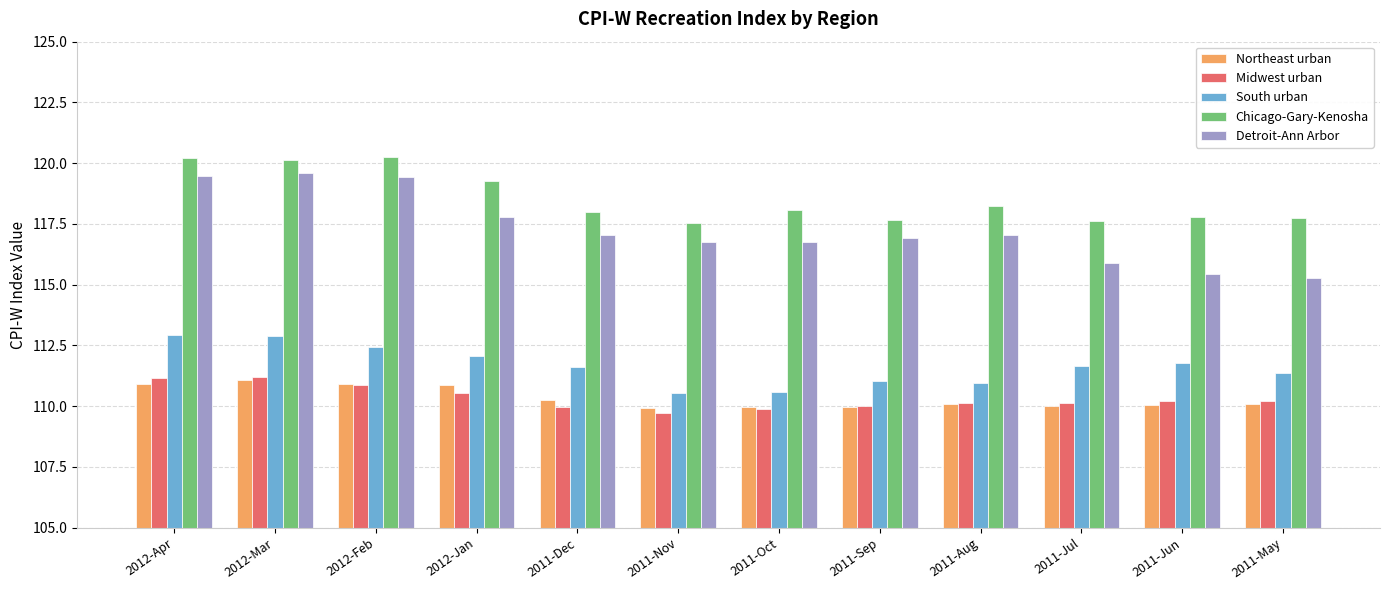

What is the difference between the maximum and minimum values in the Northeast urban series?

1.1